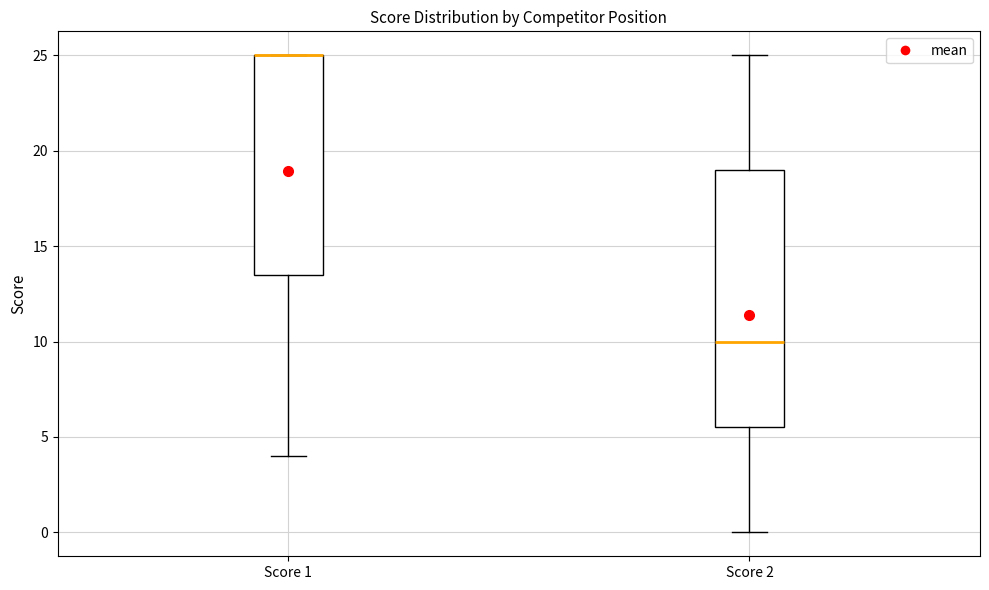

Where is the upper edge of the box for Score 1 on the y-axis? The values are not printed on the chart, so give them approximately, as read against the axis.

25.0